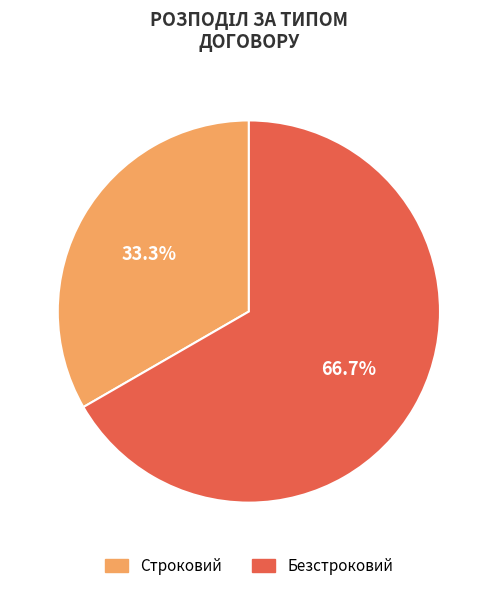

How many segments does this pie chart have?

2